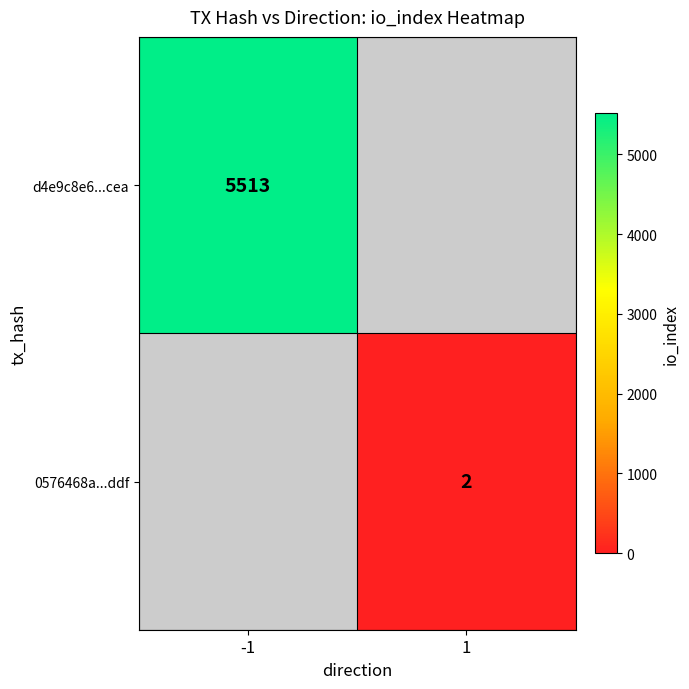

Is it true that 0576468a...ddf equals 2 at 1?

True